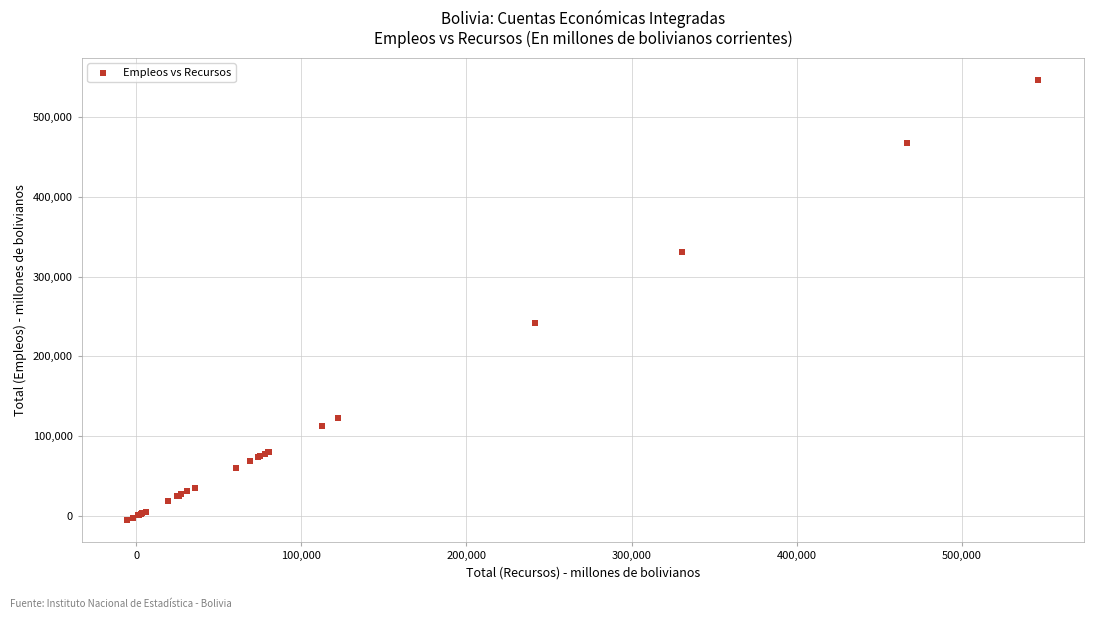

What Y value in the scatter plot is closest to 270575?

241360.5